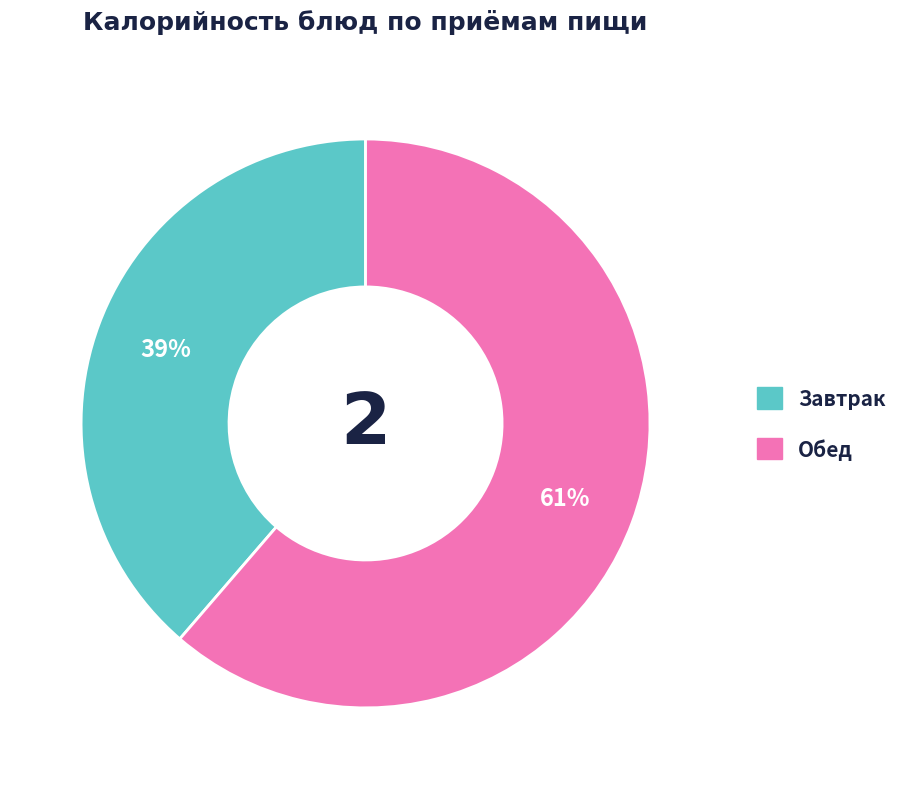

To the nearest percent, what is the average slice percentage?

50%